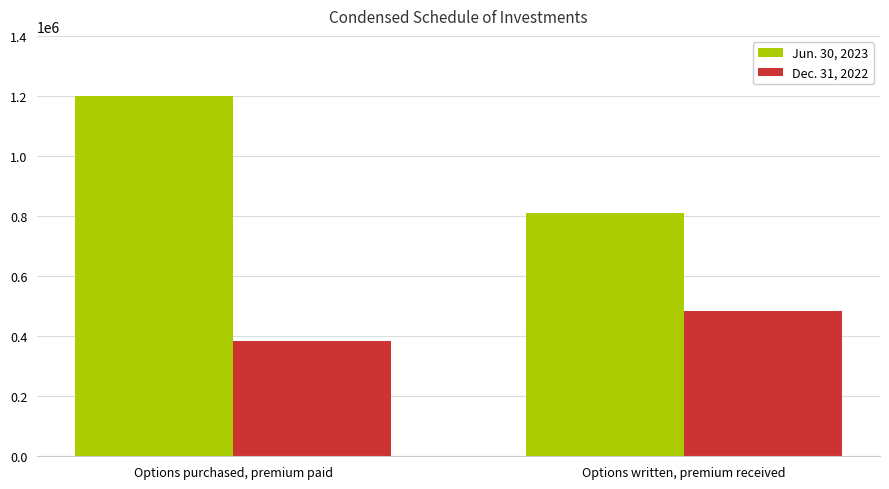

What position from the right is Options written, premium received?

1